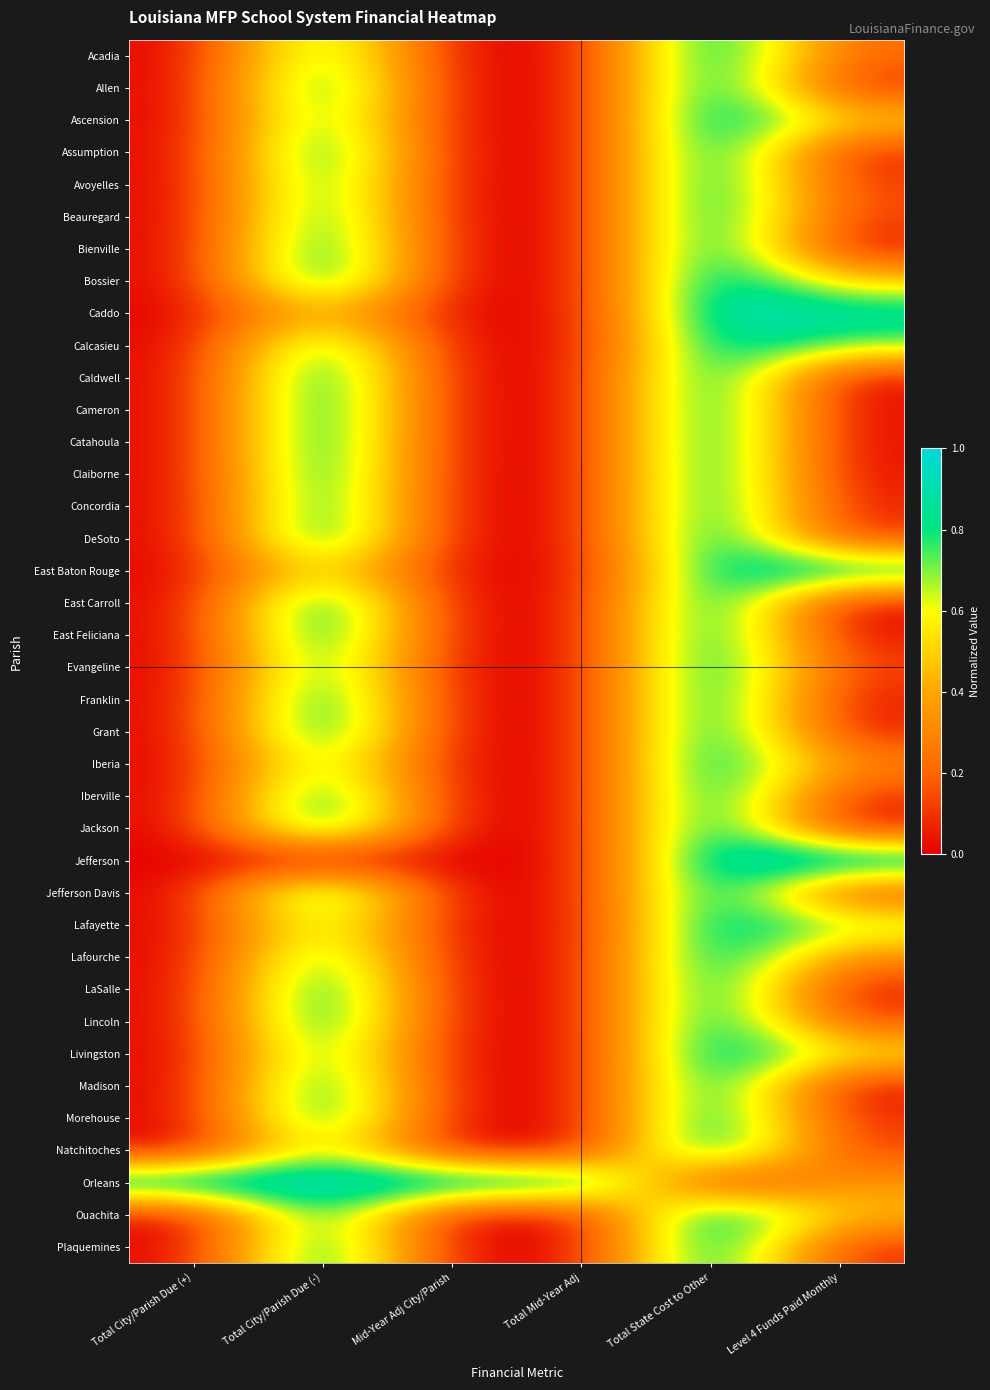

At which category does the chart reach its peak across all series?

Total City/Parish Due (-)